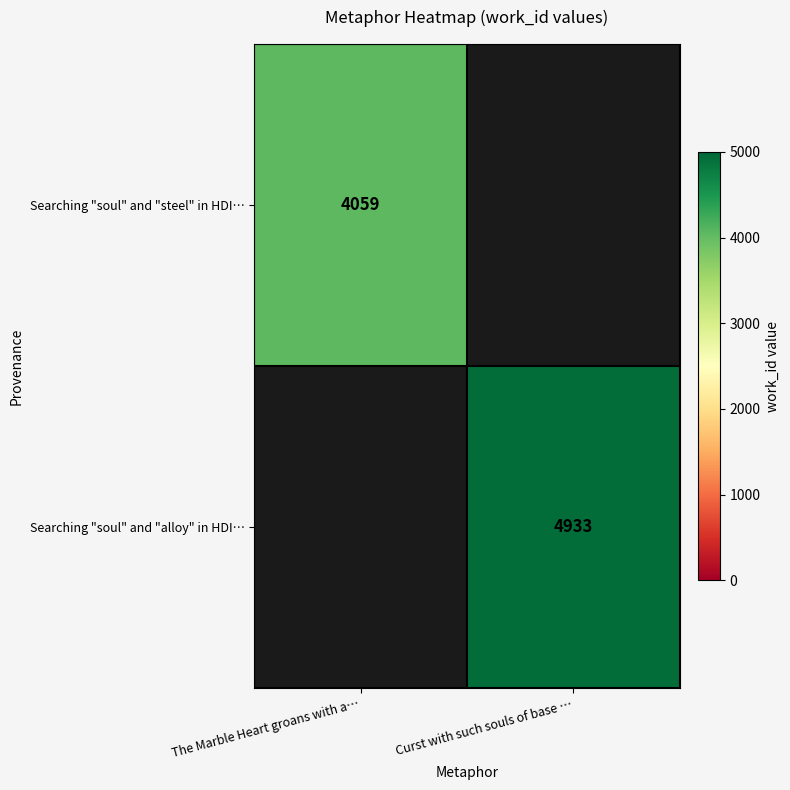

How many data points does each series have?

2